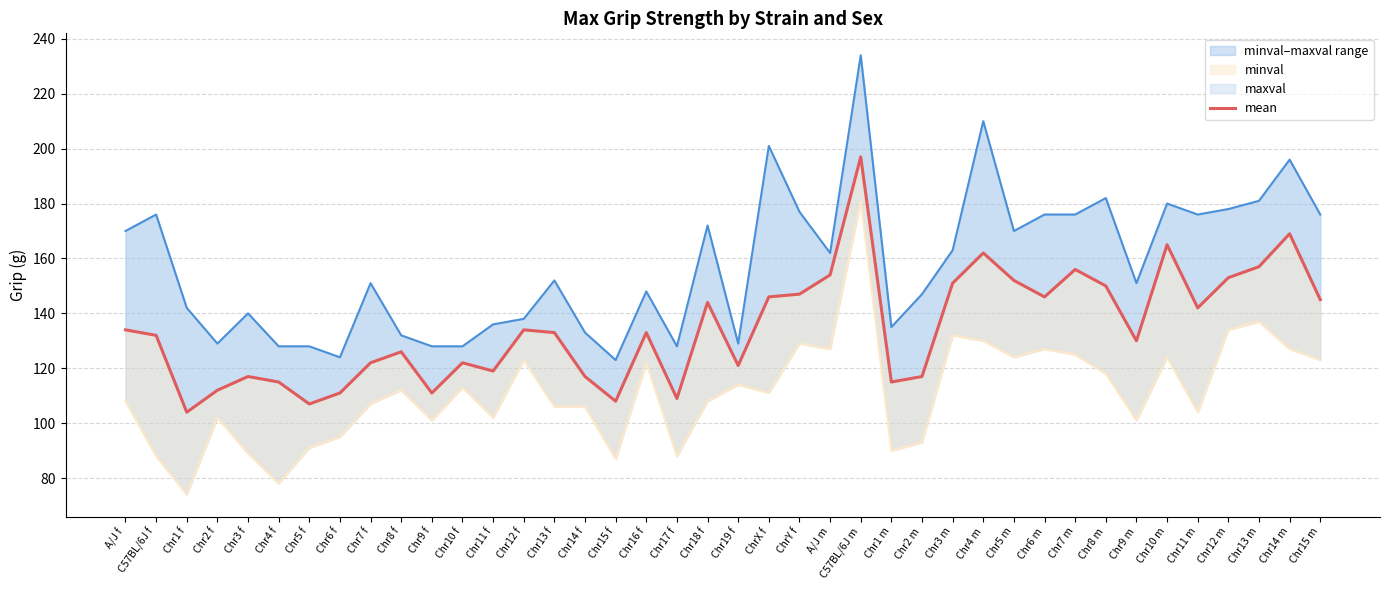

What is the value of the mean point at the 17th from the left?

108